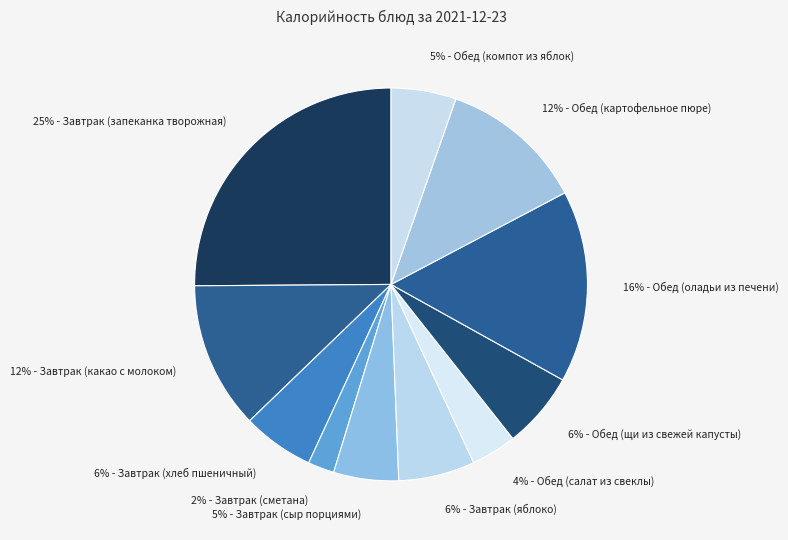

Is it true that 25% - Завтрак (запеканка творожная) is 13% of the pie?

False